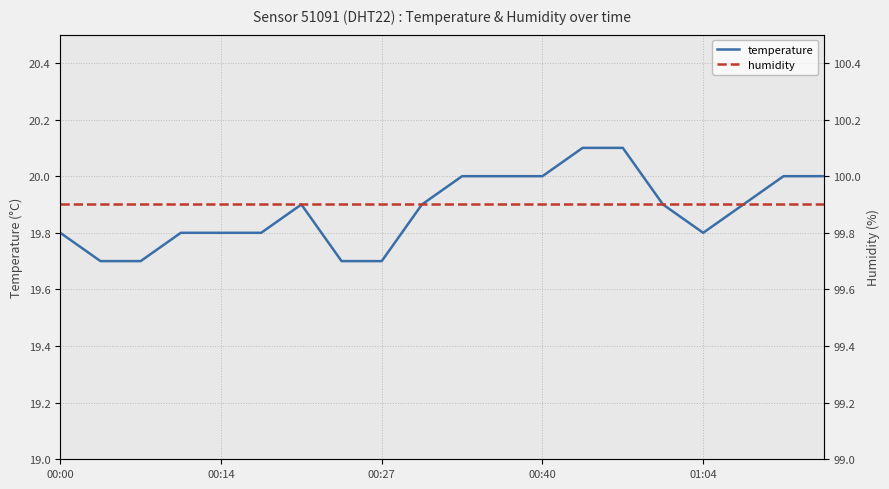

Which category has the highest value in the temperature series?

13